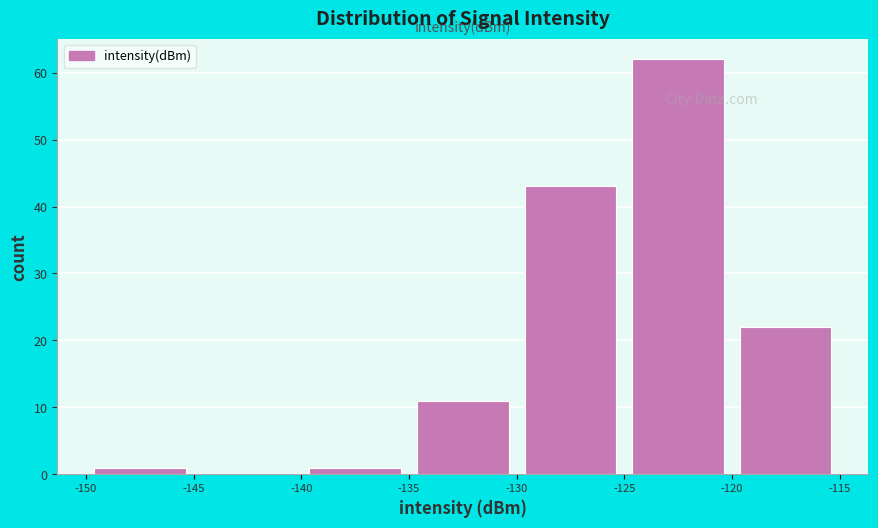

Reading left to right, transcribe this chart: for each bar, give the range it covers on the x-axis and its height. The values are not printed on the chart, so give them approximately, as read against the axis.

-150 to -145: 1
-145 to -140: 0
-140 to -135: 1
-135 to -130: 11
-130 to -125: 43
-125 to -120: 62
-120 to -115: 22